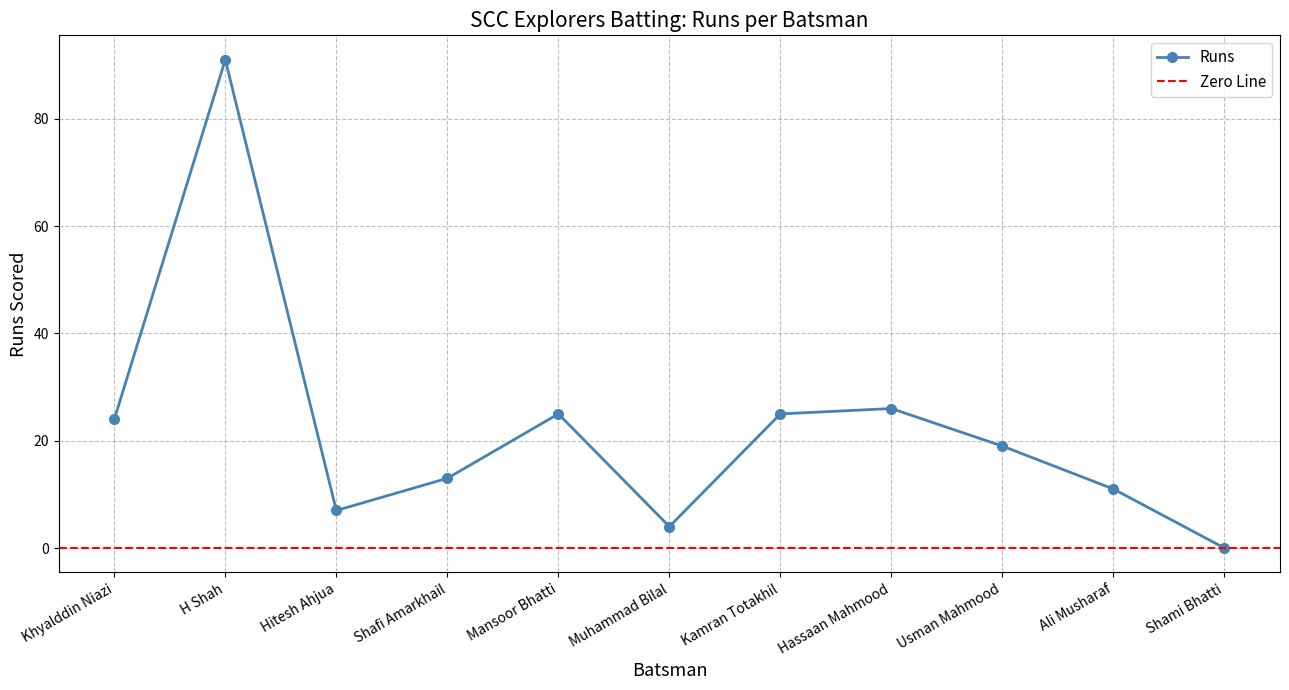

What is the average value?

22